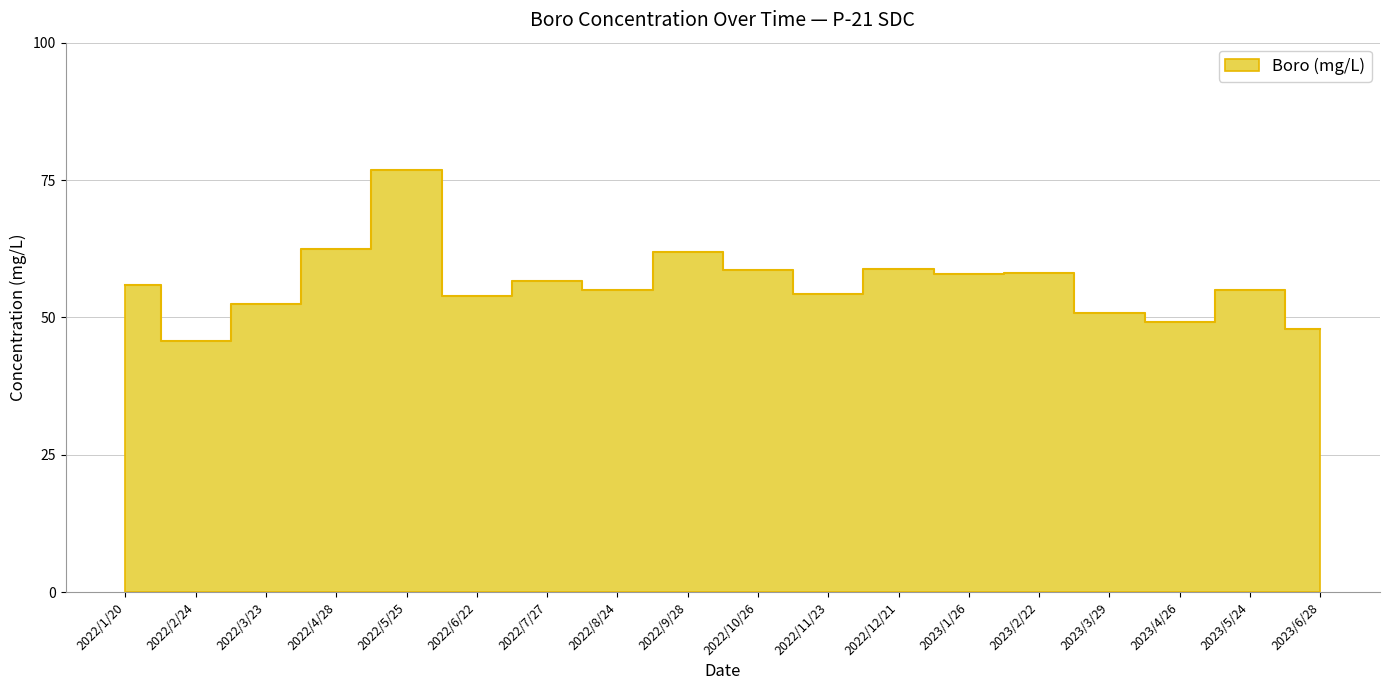

Read the value at 2022/10/26.

58.6